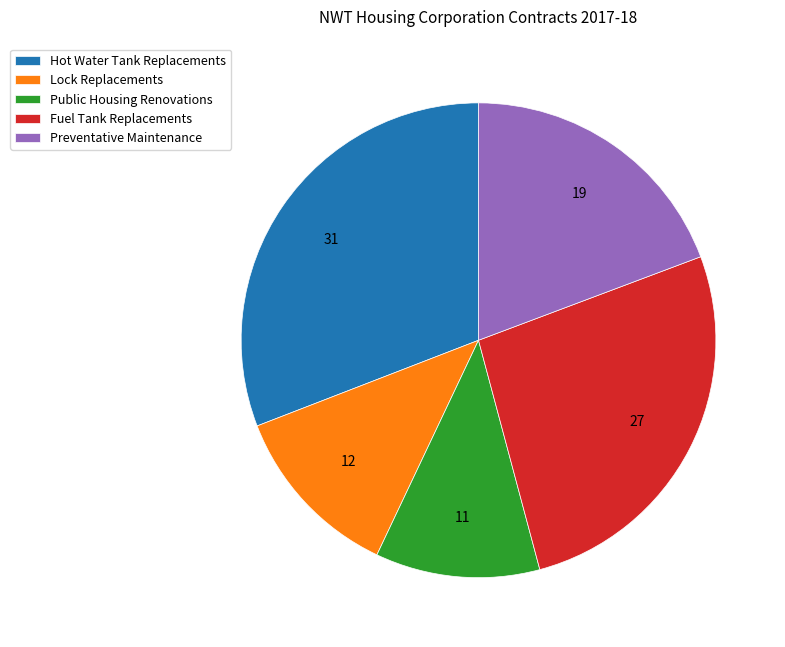

Is it true that Preventative Maintenance is 19% of the pie?

True